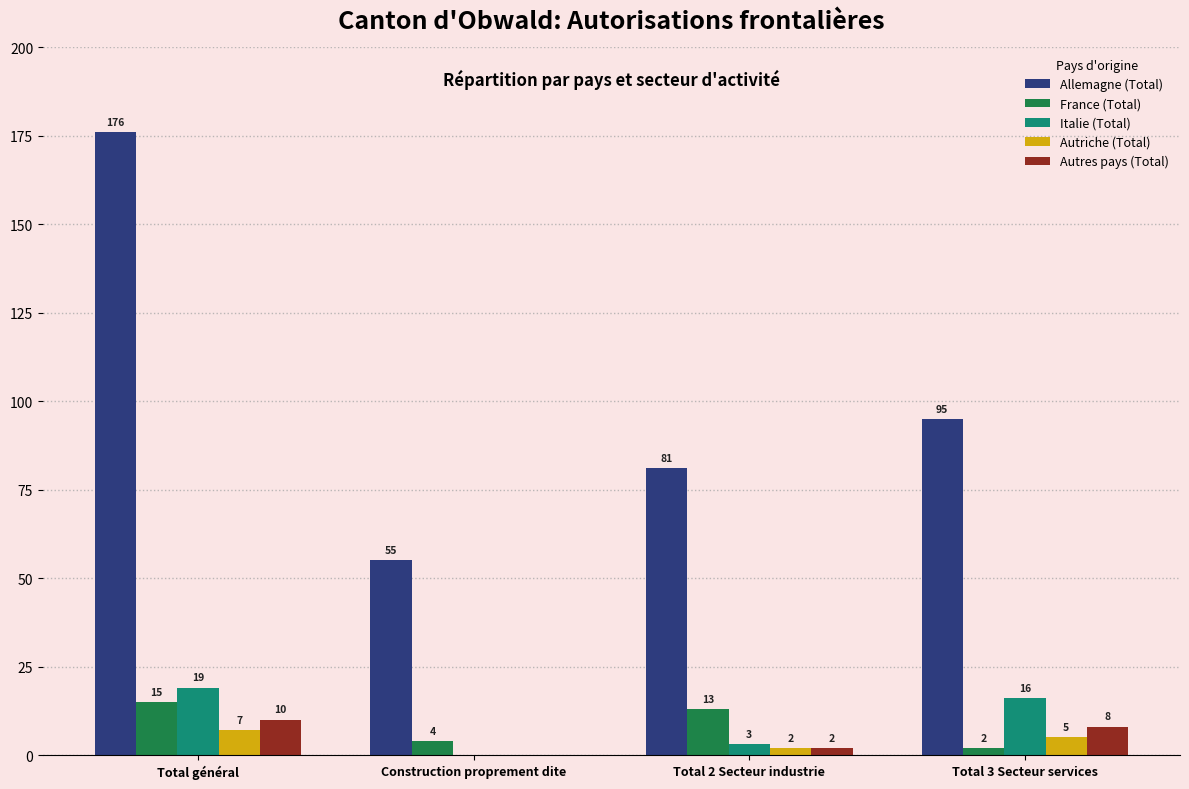

How many positive values does the Italie (Total) series have?

3